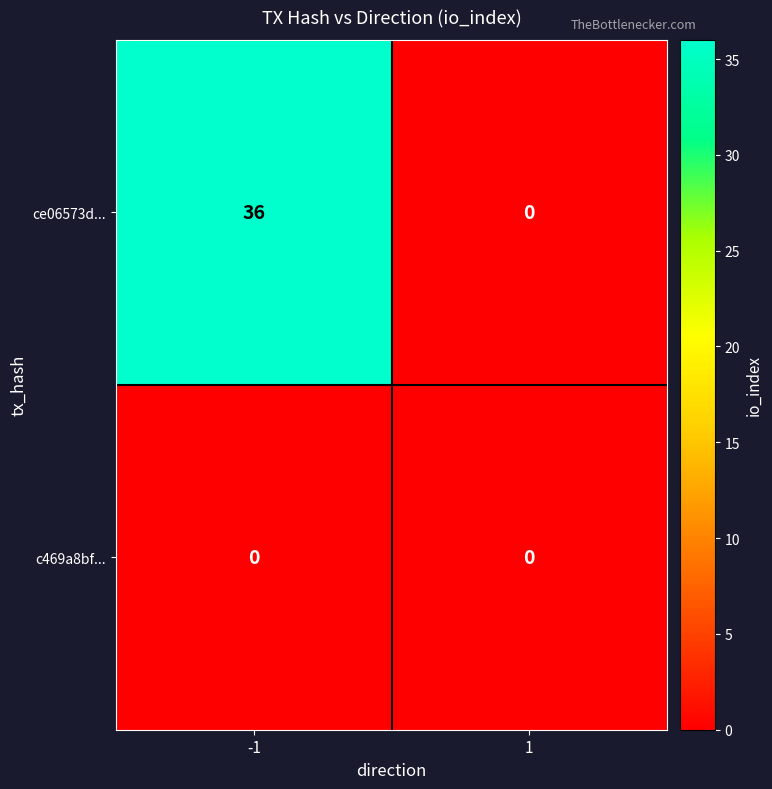

Rank the series by their maximum value, from highest to lowest.

ce06573d..., c469a8bf...